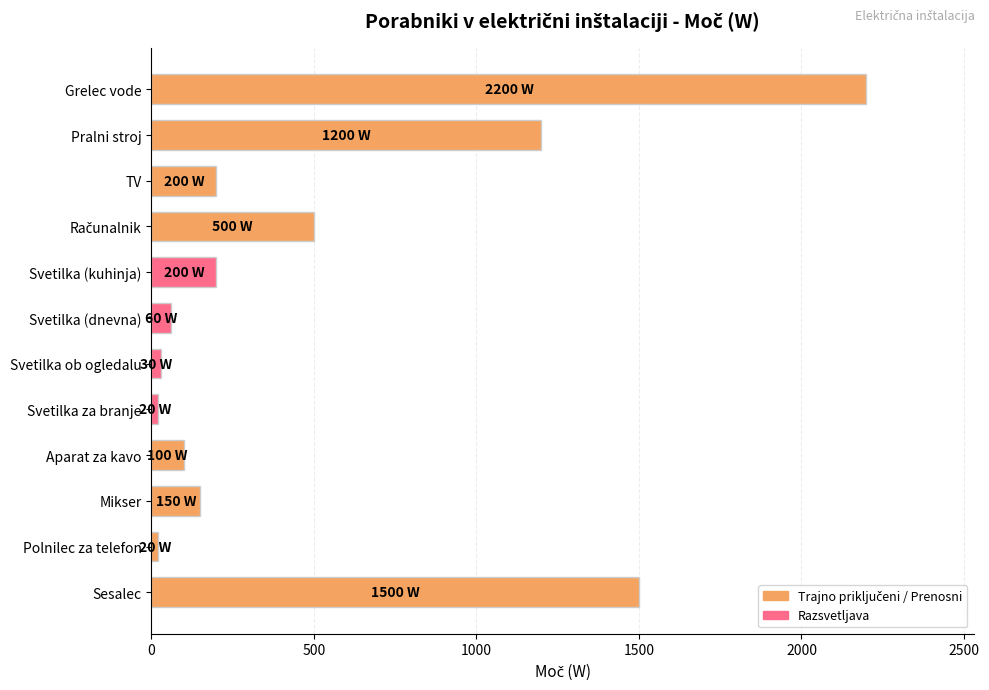

What is the label of the 6th bar from the top?

Svetilka (dnevna)